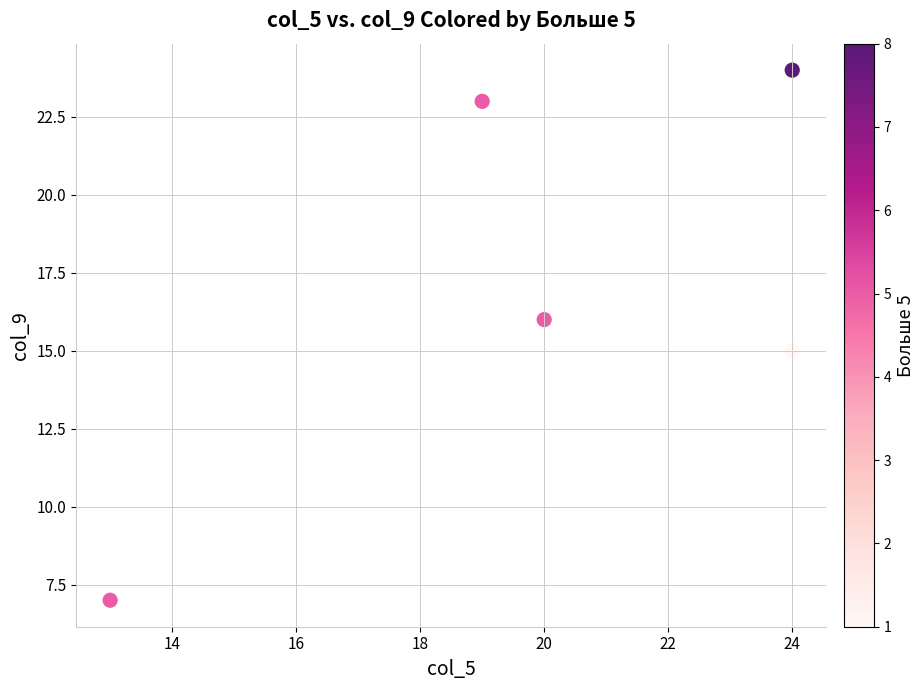

What is the range of Y values (max minus min)?

17